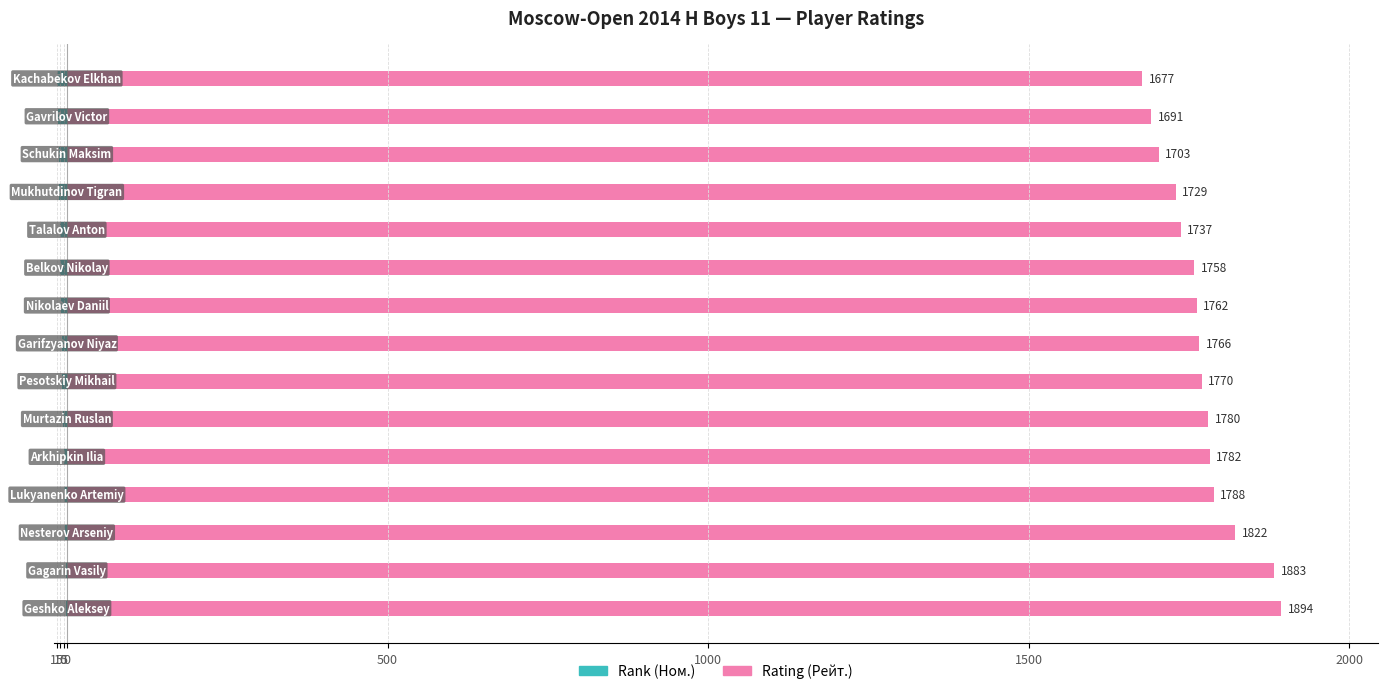

The Rank (Ном.) series shows -1 at 15. True or false?

True